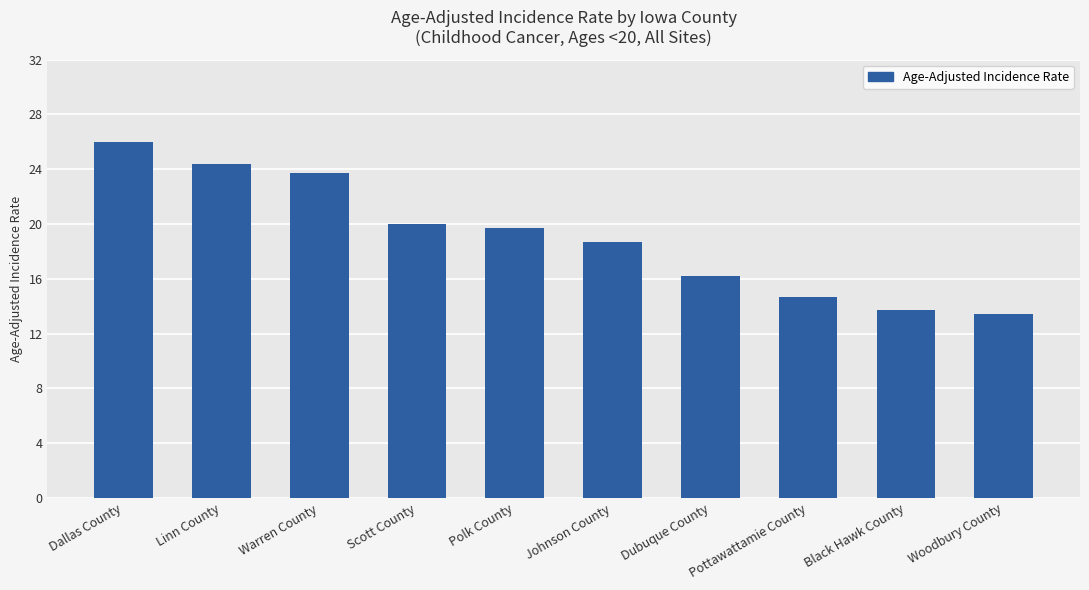

What is the maximum value shown in the chart?

26.0